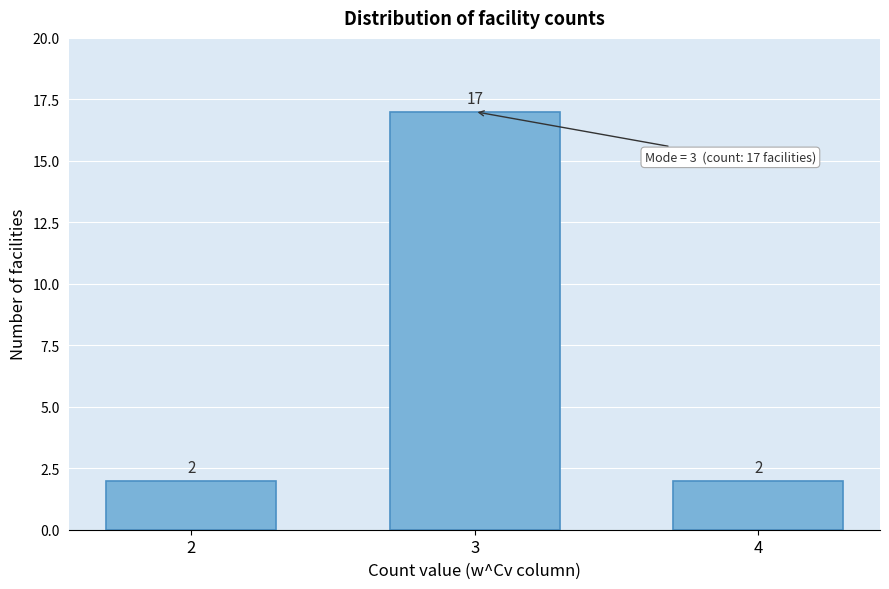

Reading left to right, extract all data points from this chart.

2	17	2